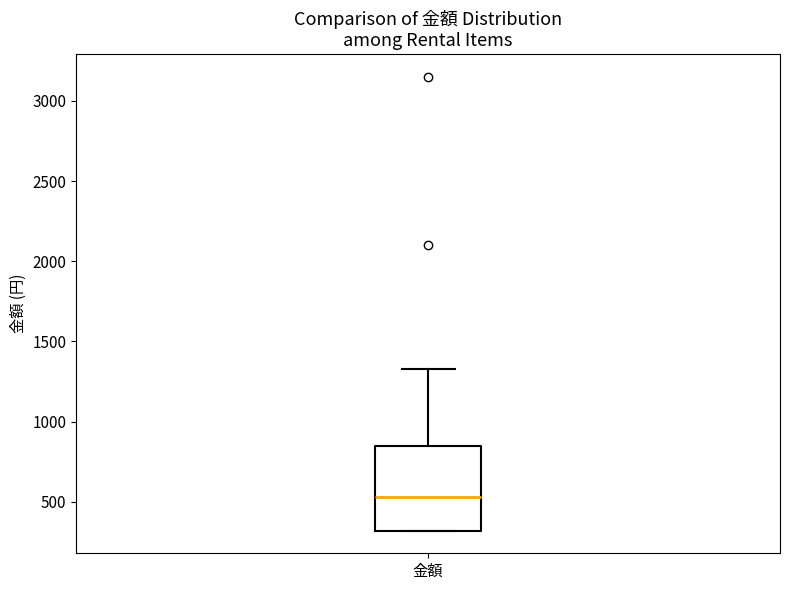

Where is the upper edge of the box for 金額 on the y-axis? The values are not printed on the chart, so give them approximately, as read against the axis.

850